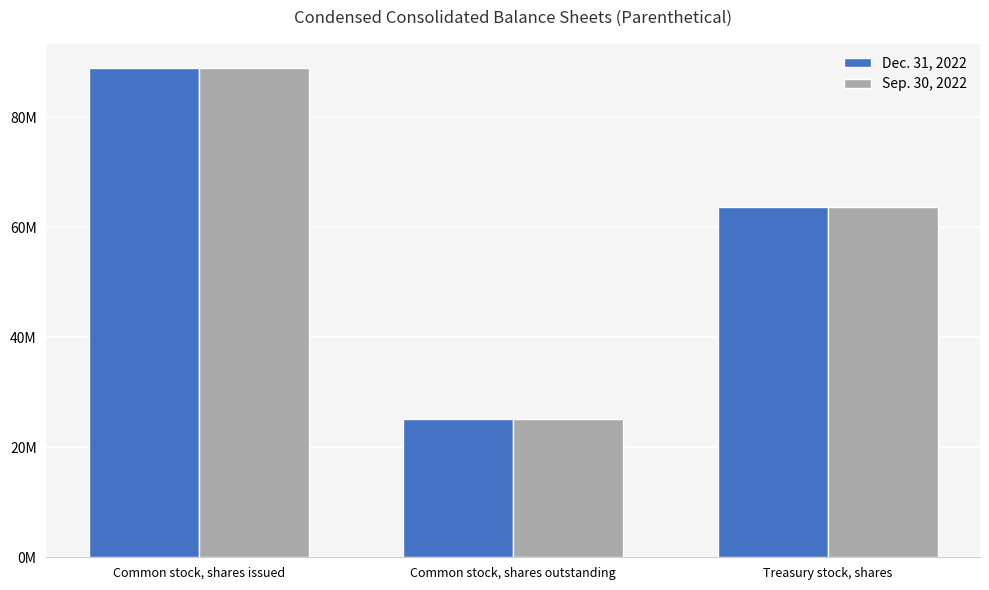

Is the value of Sep. 30, 2022 at Treasury stock, shares greater than the value of Dec. 31, 2022 at Common stock, shares outstanding?

Yes